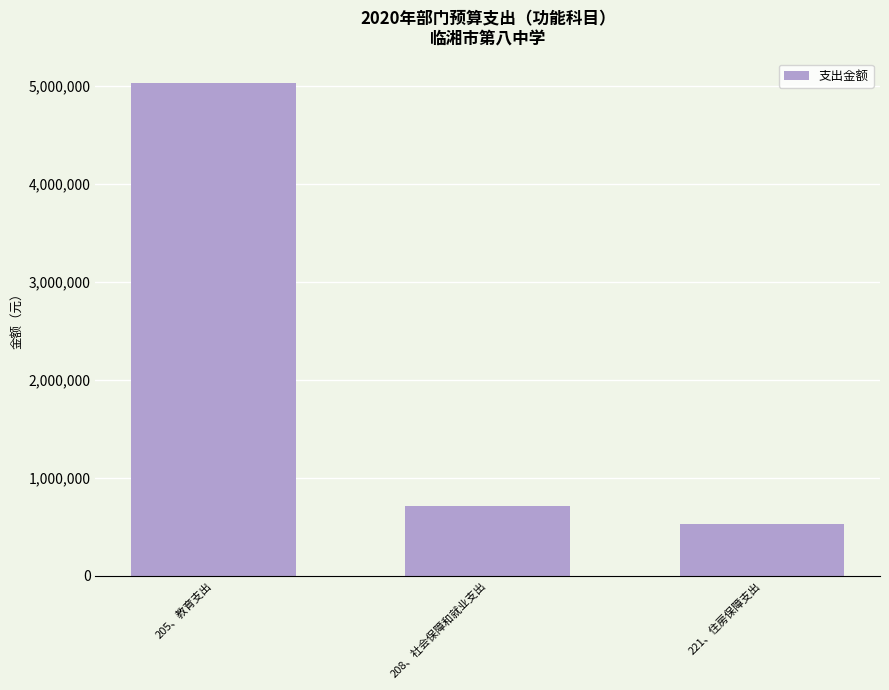

Which has a higher value, 208、社会保障和就业支出 or 221、住房保障支出?

208、社会保障和就业支出